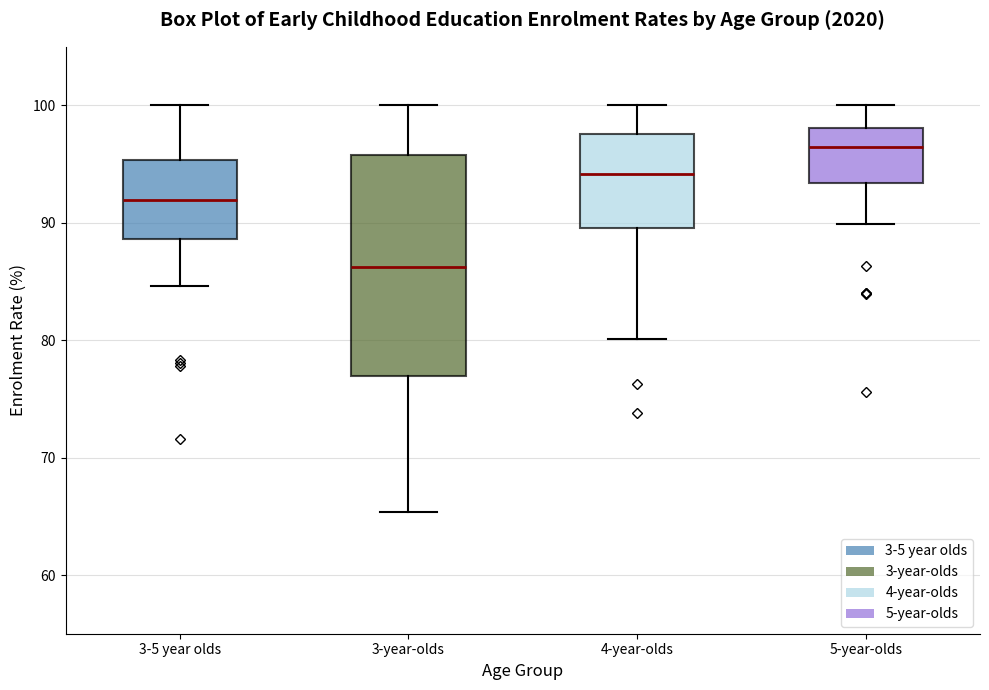

Comparing the boxes themselves (not the whiskers), which one is the tallest?

3-year-olds